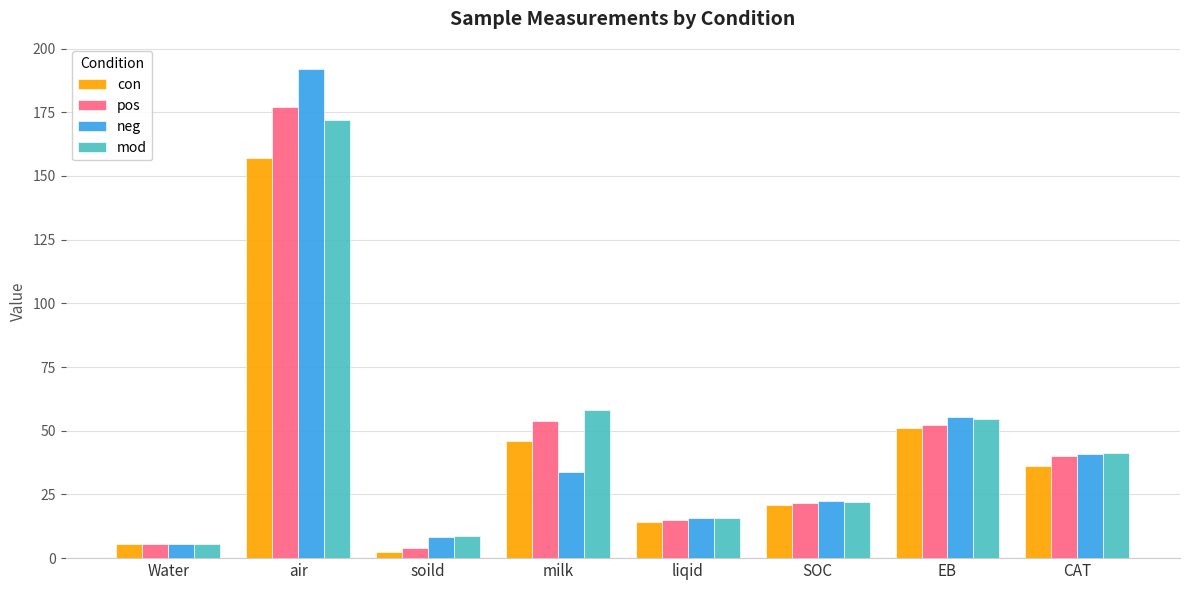

What is the label of the 7th bar from the left?

EB